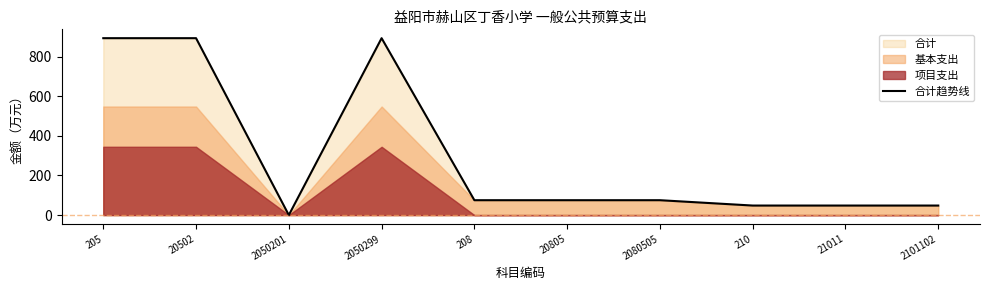

Which label corresponds to the largest value in the chart?

205